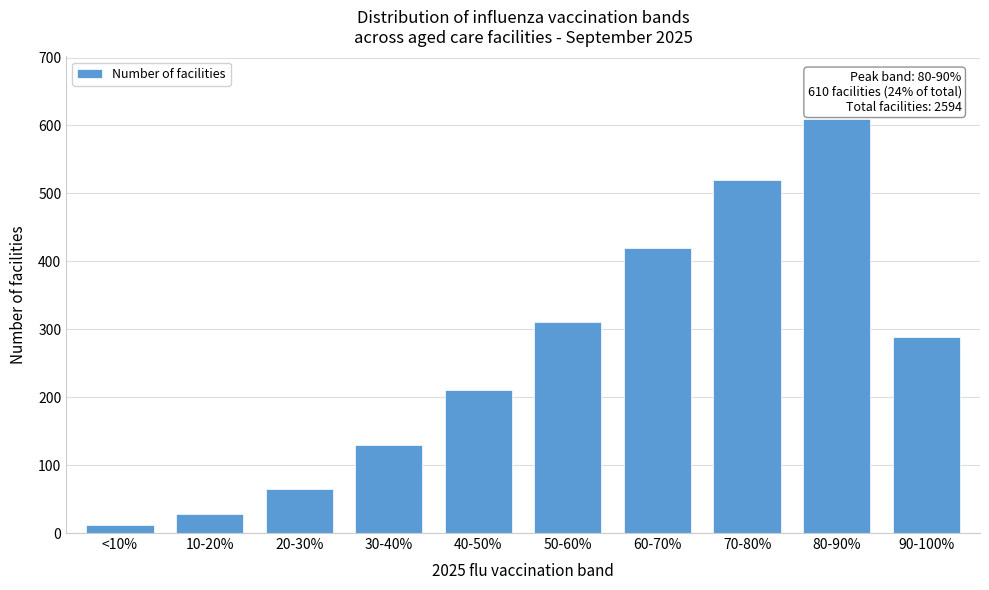

Reading left to right, what are all the values shown in this chart?

<10%=12	10-20%=28	20-30%=65	30-40%=130	40-50%=210	50-60%=310	60-70%=420	70-80%=520	80-90%=610	90-100%=289